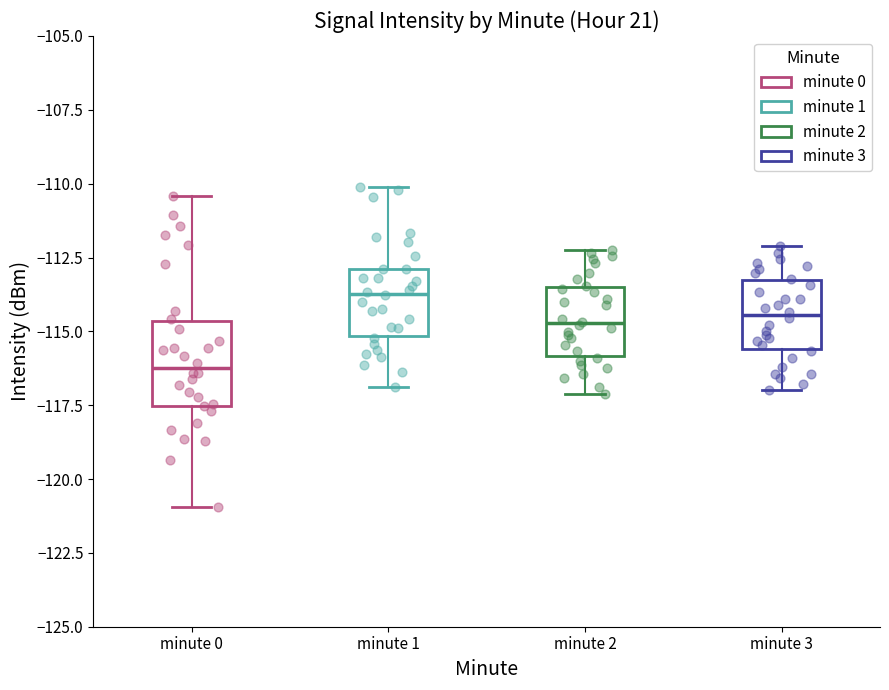

Comparing the boxes themselves (not the whiskers), which one is the tallest?

minute 0